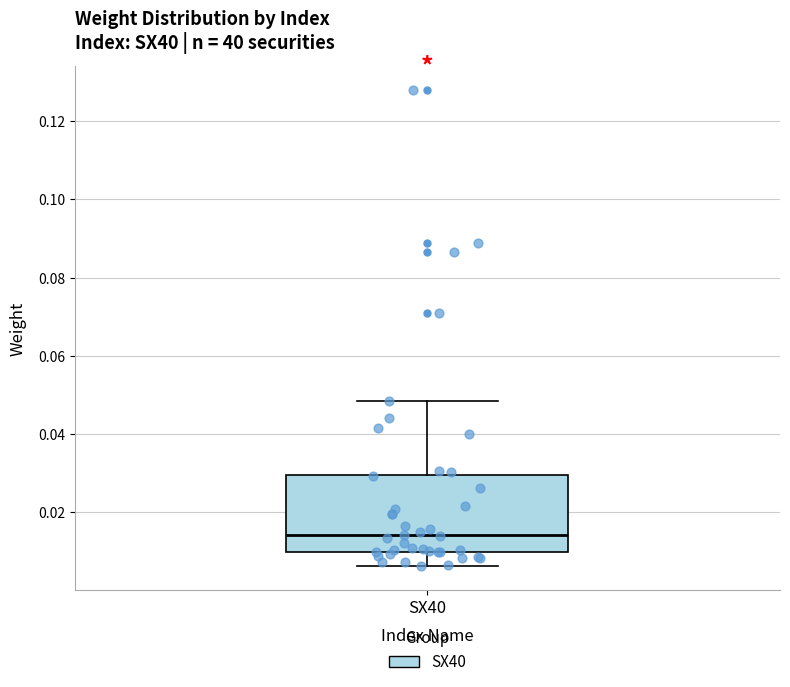

Transcribe this box plot: give where the median line is, the range the box spans, and where the two whiskers end, as read against the y-axis. The values are not printed on the chart, so give them approximately, as read against the axis.

median 0.014, box 0.010 to 0.030, whiskers 0.006 to 0.048